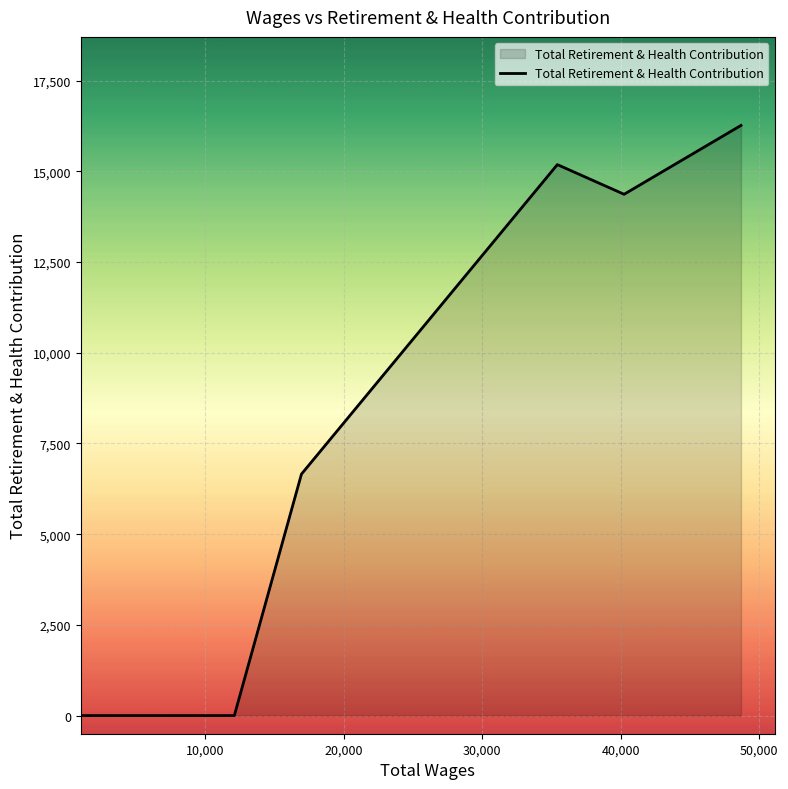

How many lines are shown in the chart?

1